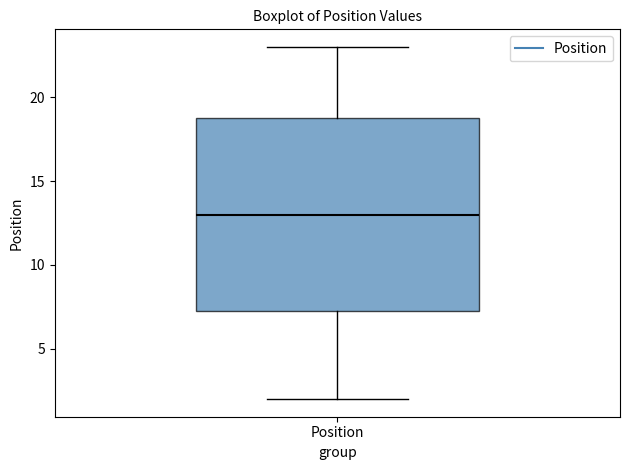

Transcribe this box plot: give where the median line is, the range the box spans, and where the two whiskers end, as read against the y-axis. The values are not printed on the chart, so give them approximately, as read against the axis.

median 13.0, box 7.5 to 19.0, whiskers 2.0 to 23.0